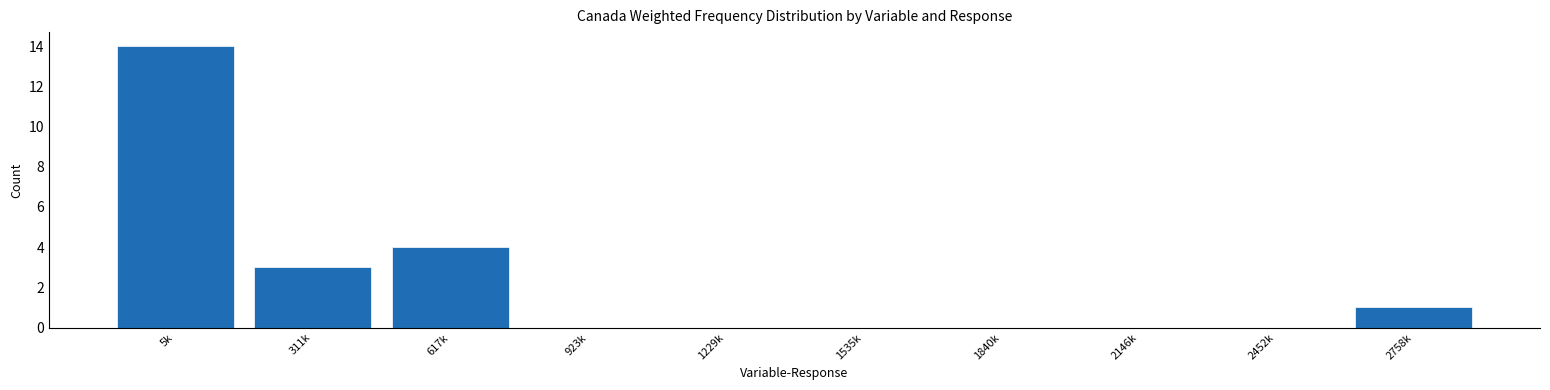

Reading right to left, what are all the values shown in this chart?

2758k=1	2452k=0	2146k=0	1840k=0	1535k=0	1229k=0	923k=0	617k=4	311k=3	5k=14